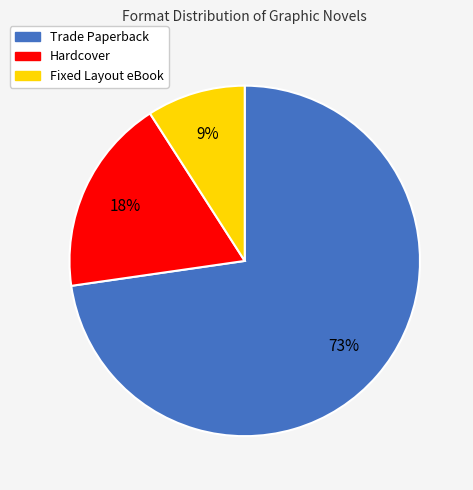

Is there any slice that represents more than half of the pie?

Yes